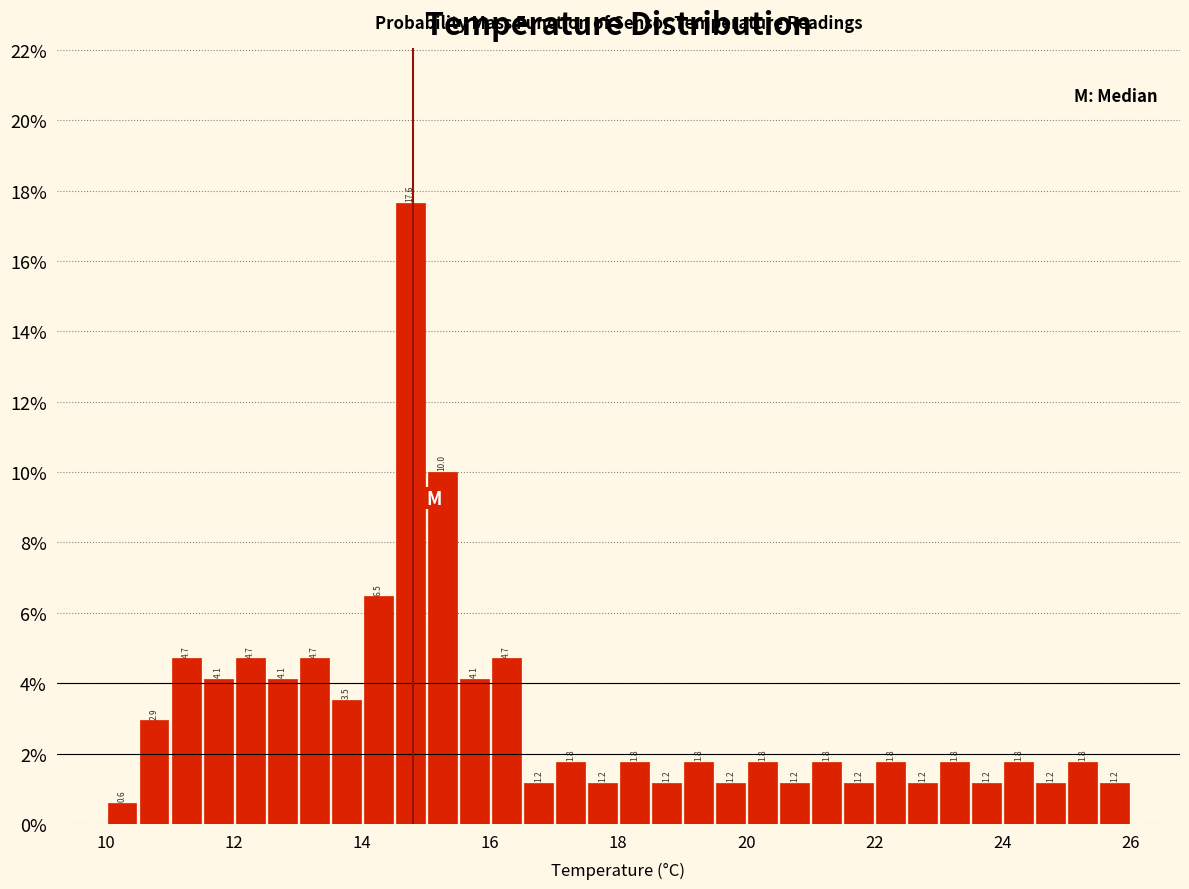

Around what value on the x-axis is the tallest bar? Give the approximate position of its centre, as read against the axis.

14.8